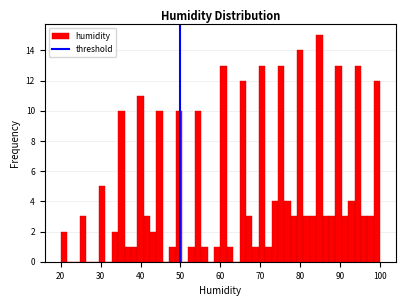

Read against the x-axis, roughly where is the centre of the tallest bar?

85